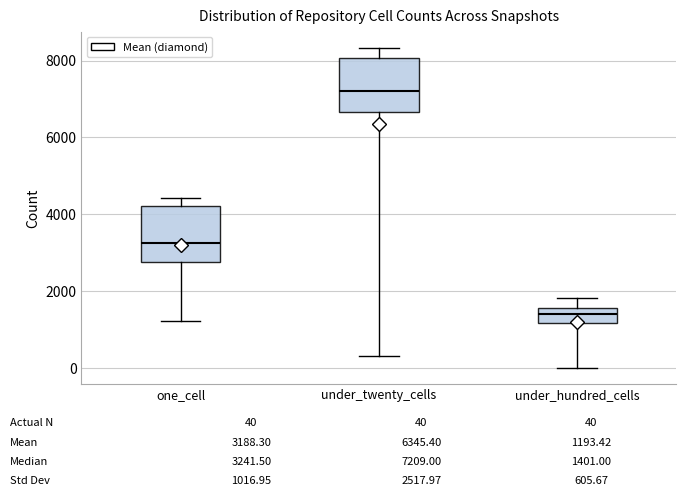

Which box has the lowest median line?

under_hundred_cells